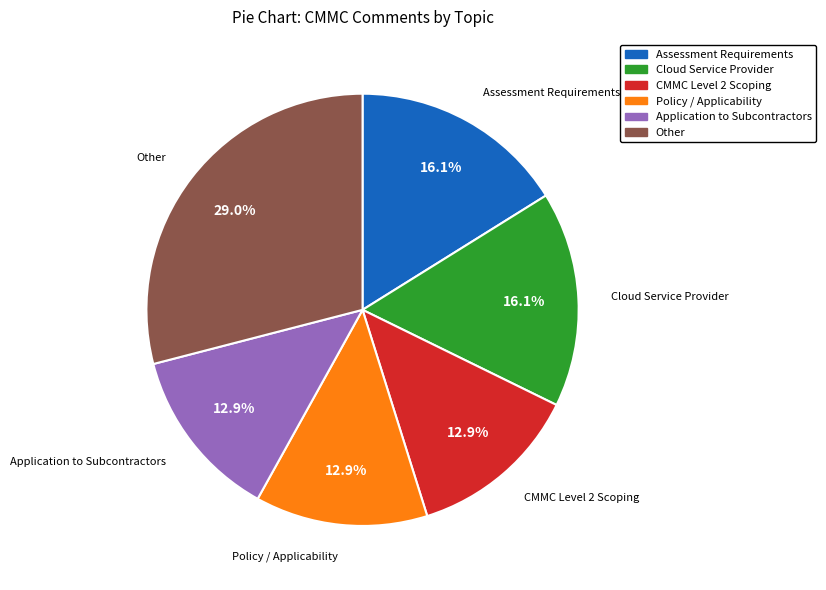

Which has a higher value, CMMC Level 2 Scoping or Cloud Service Provider?

Cloud Service Provider